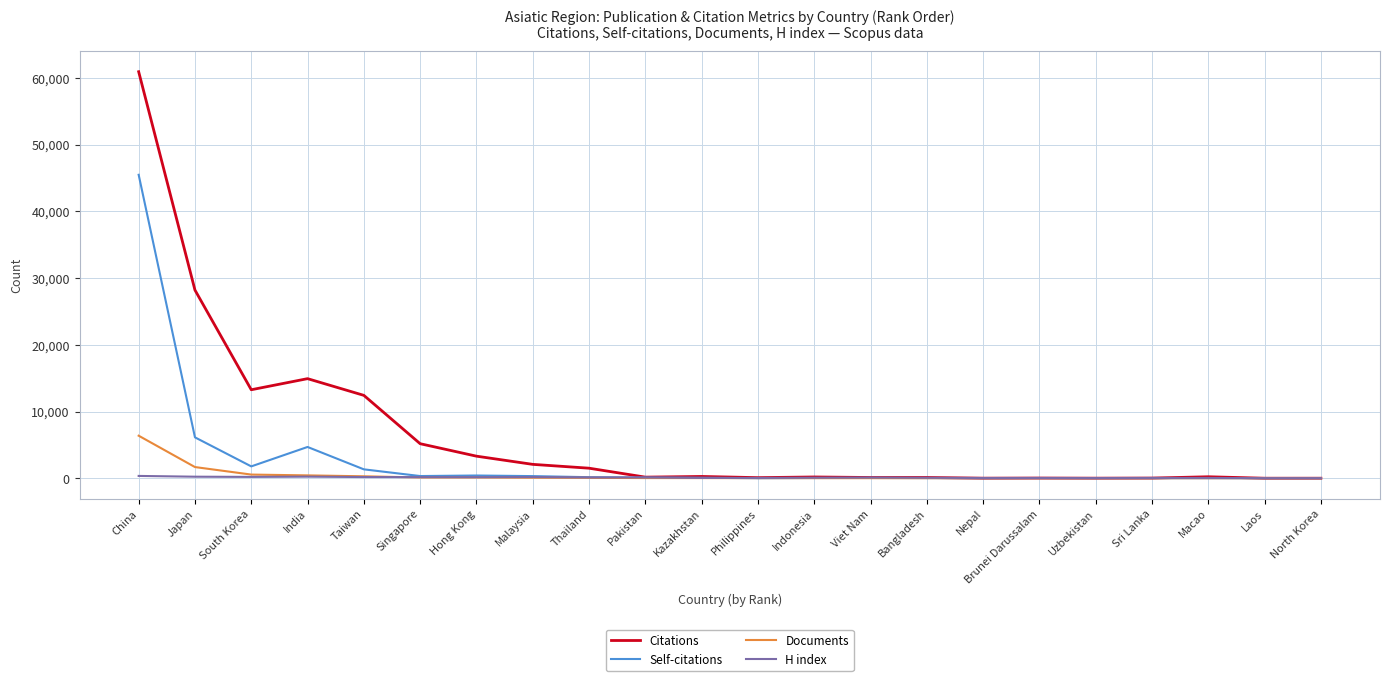

At how many categories does at least one series exceed 11250?

5